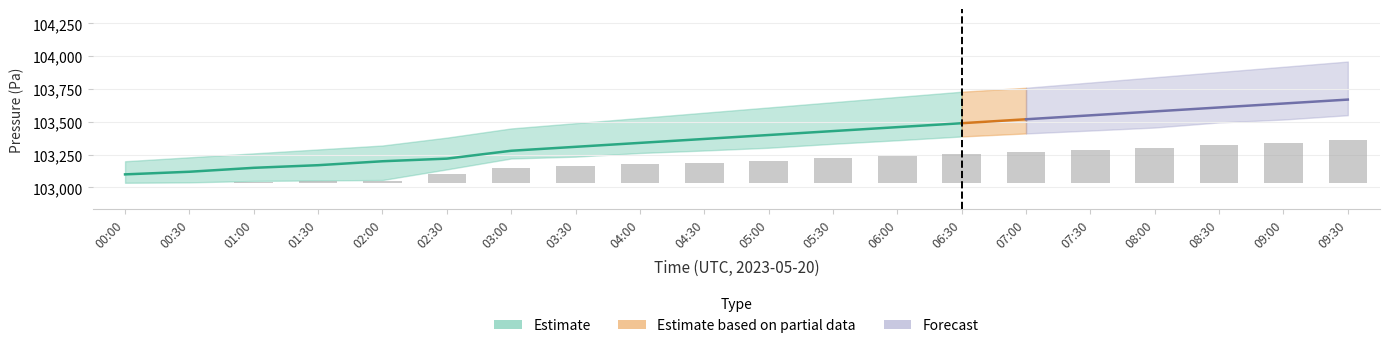

What is the difference between the maximum and second lowest values in the pressure_low series?

512.0